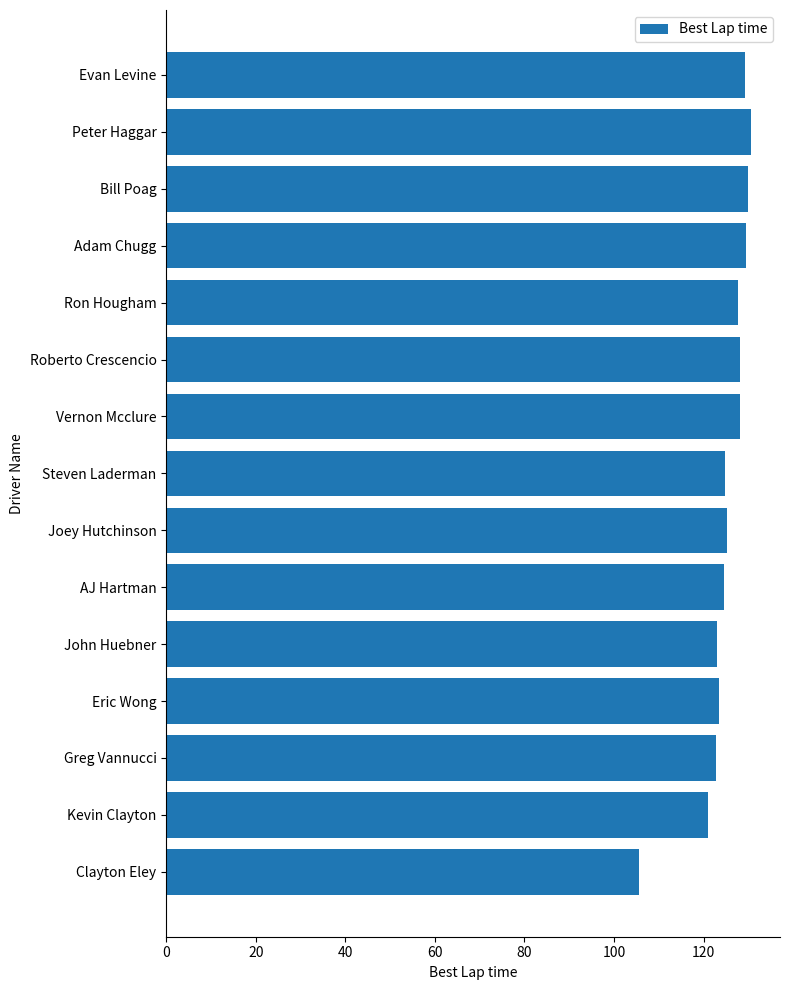

What is the difference between the maximum and second lowest values?

9.7